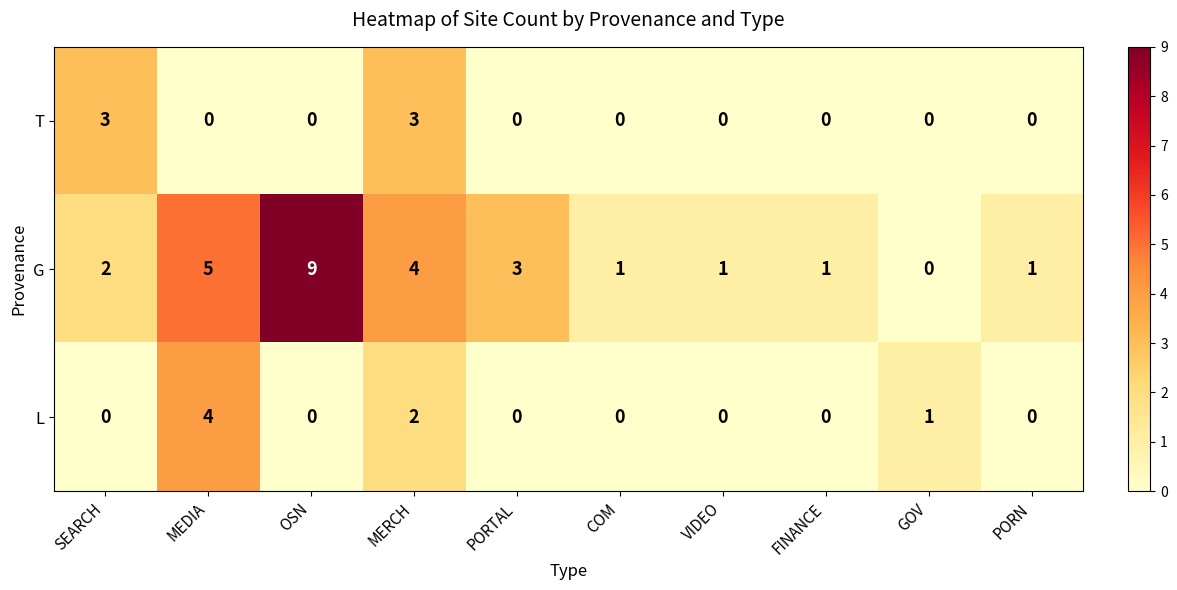

What is the sum of all L values?

7